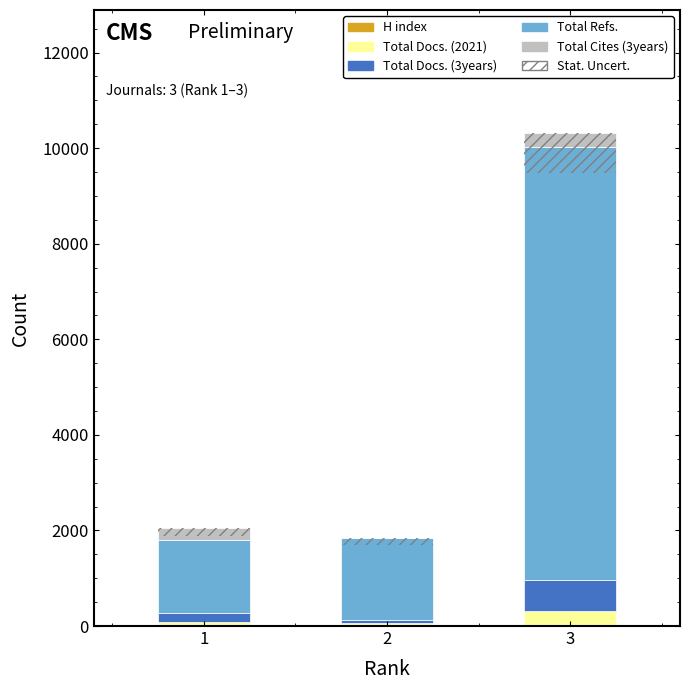

What is the value of the H index bar at the 3rd from the left?

6.0